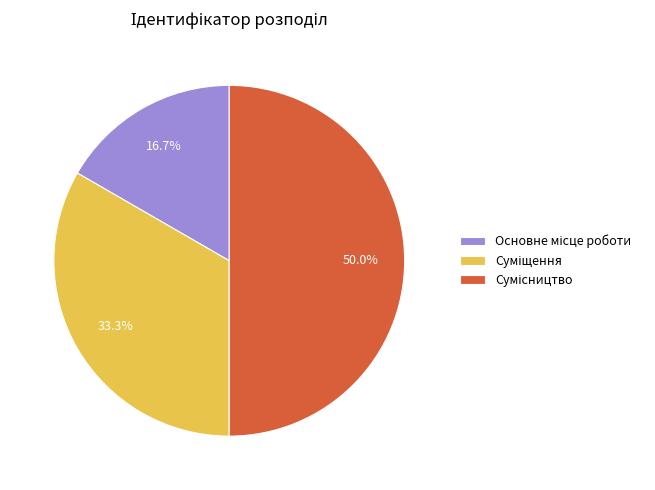

Count the number of slices in the pie.

3